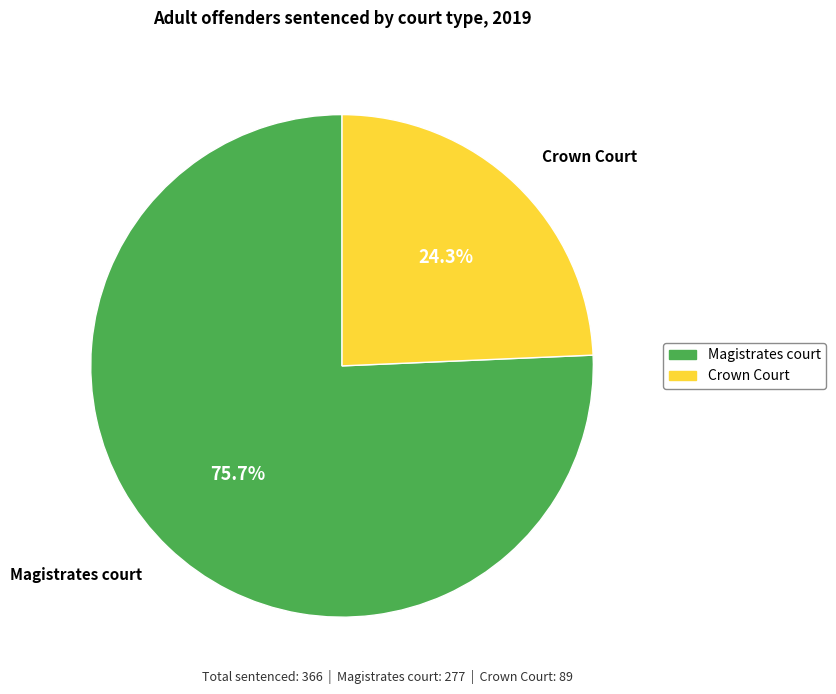

To the nearest percent, what is the average slice percentage?

50%